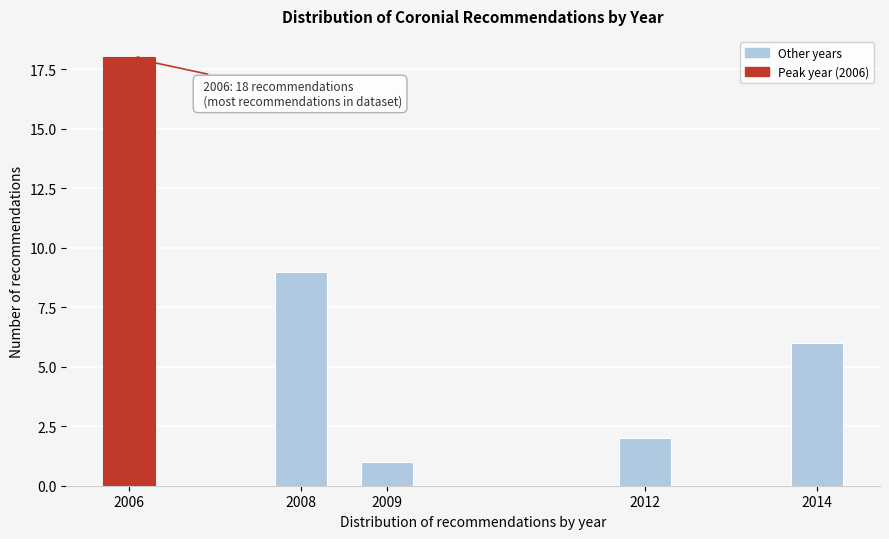

Reading left to right, transcribe all the data shown in this chart.

2006=18	2008=9	2009=1	2012=2	2014=6